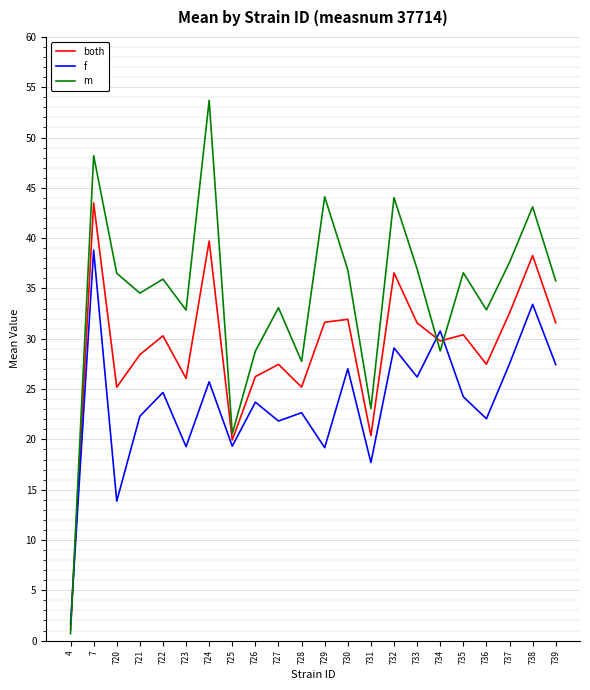

Which series has the largest total across all categories?

m